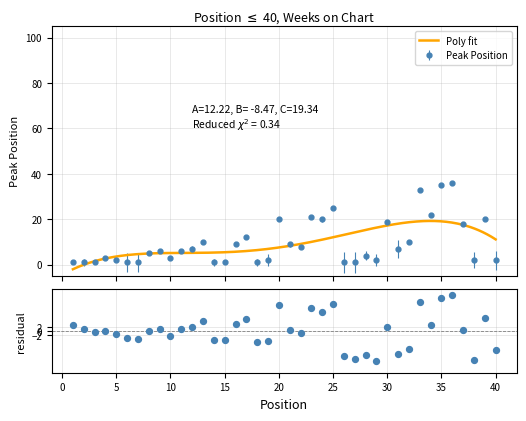

True or false: Peak Position has more than 0 interior local peaks.

True